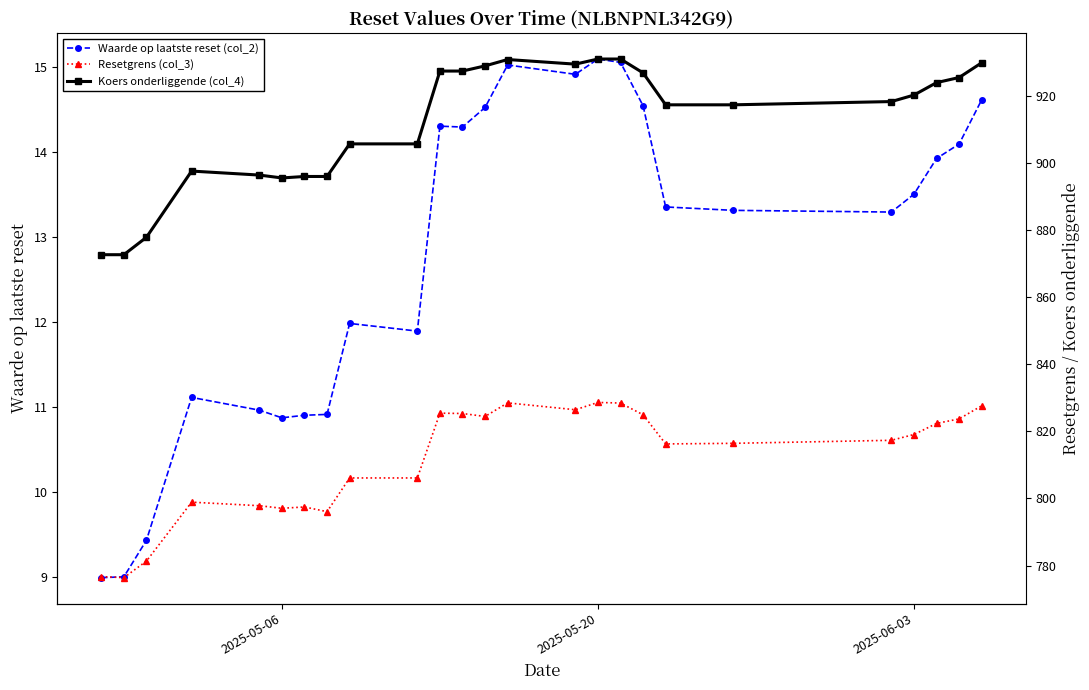

What is the lowest value of the Waarde op laatste reset (col_2) series?

9.0